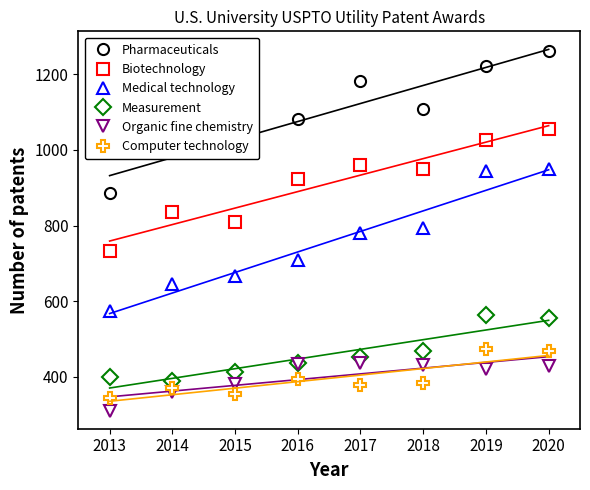

True or false: Medical technology and Computer technology cross at least once.

False